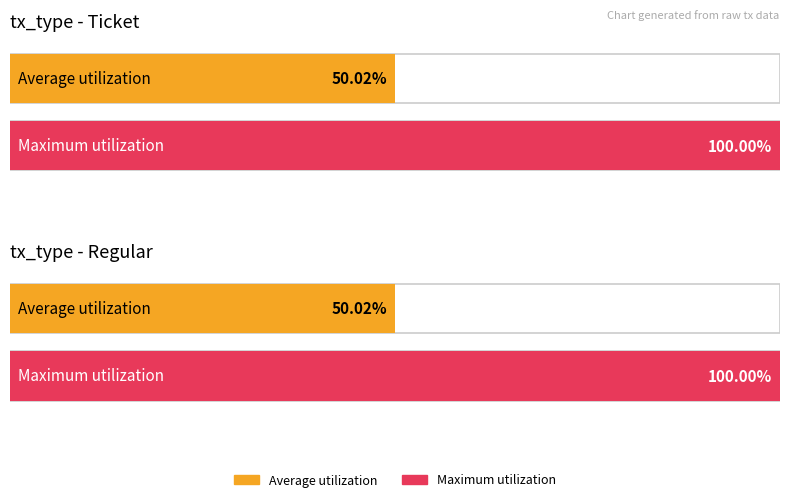

Where is Maximum utilization nearest to the value 41?

Regular